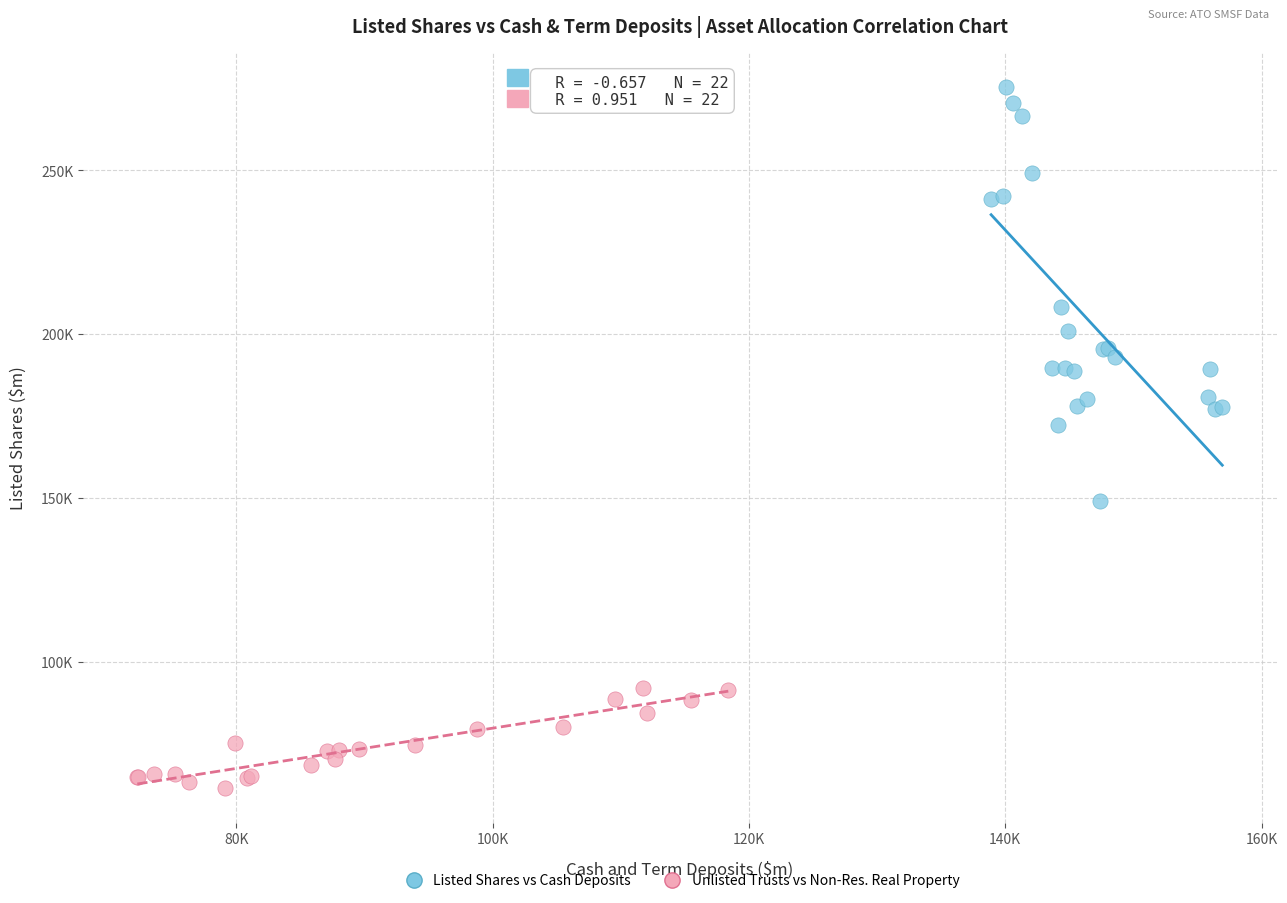

Which series has the largest Y range (max minus min)?

Listed Shares vs Cash Deposits